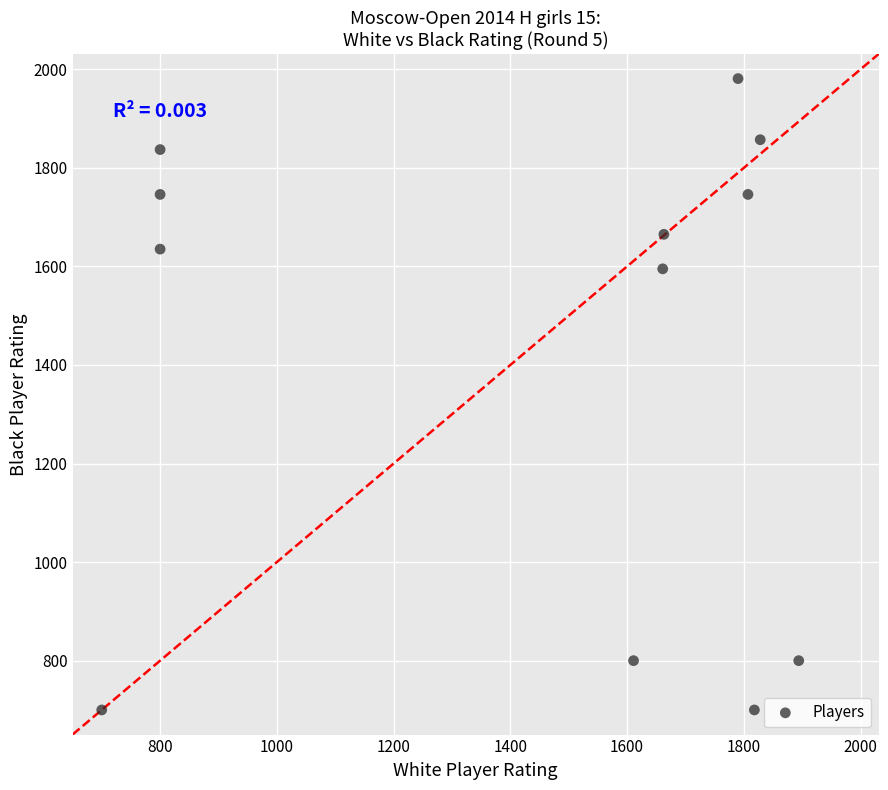

What is the range of X values (max minus min)?

1194